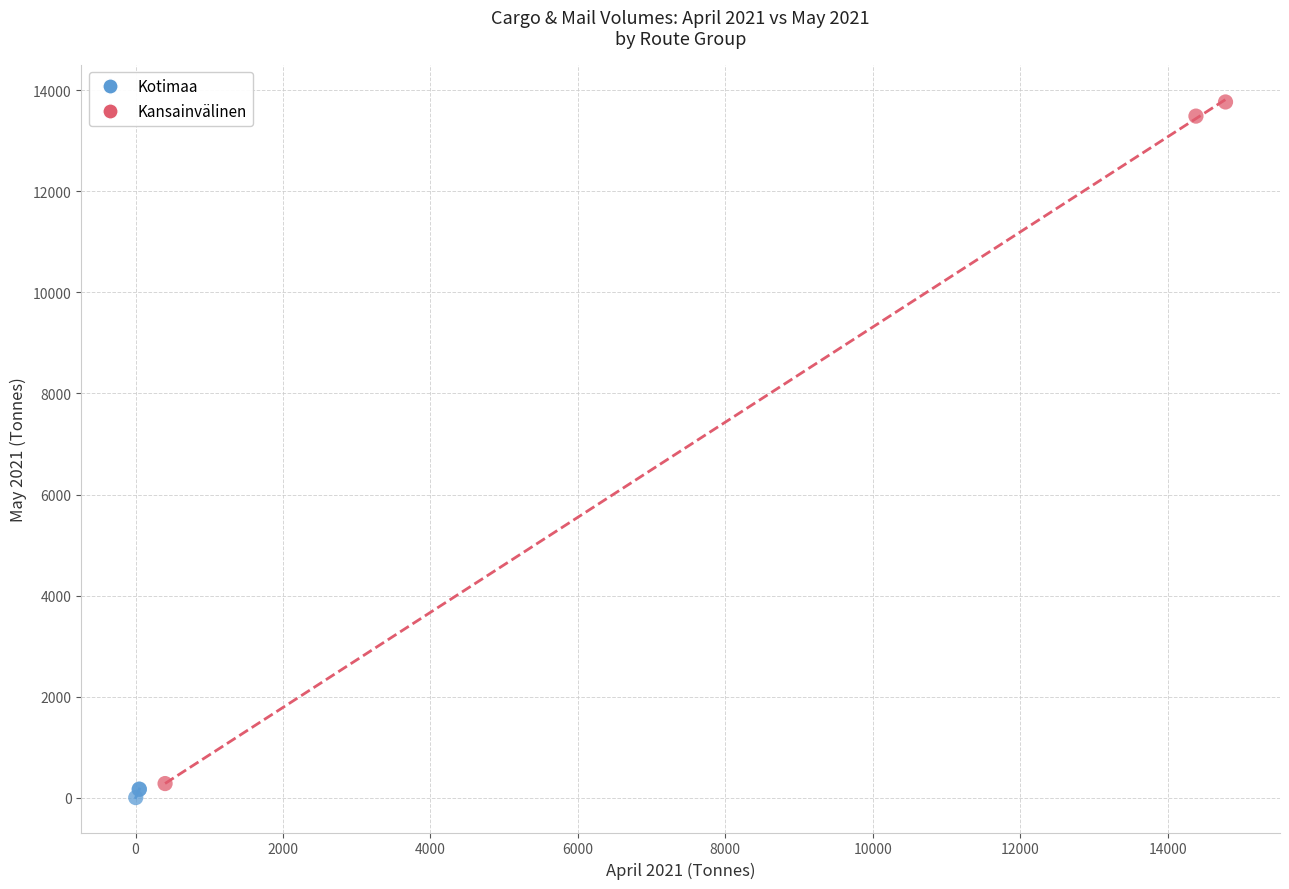

Which series contains the highest Y value?

Kansainvälinen